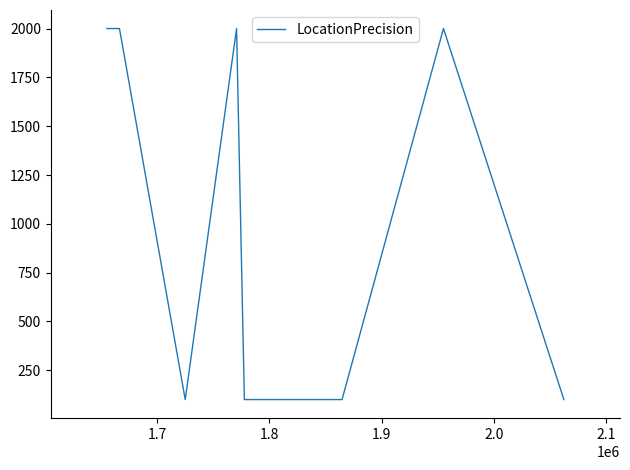

True or false: there are more than 0 points higher than both neighbors.

True